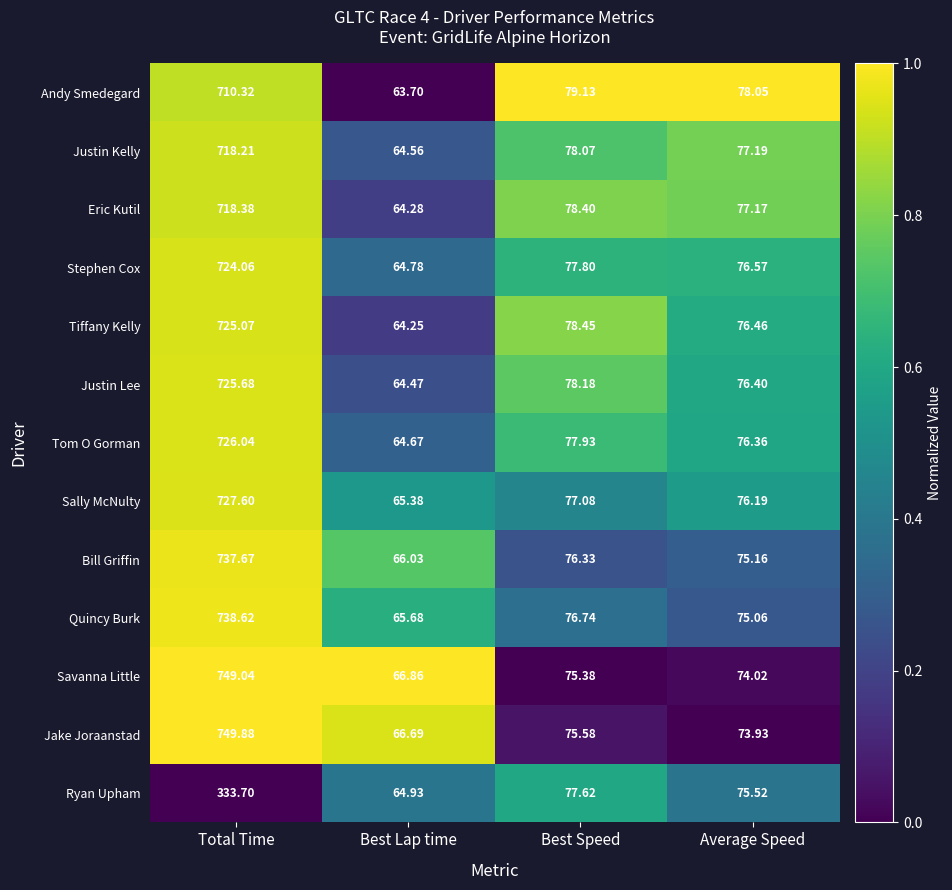

At which category is the sum across all series the highest?

Total Time